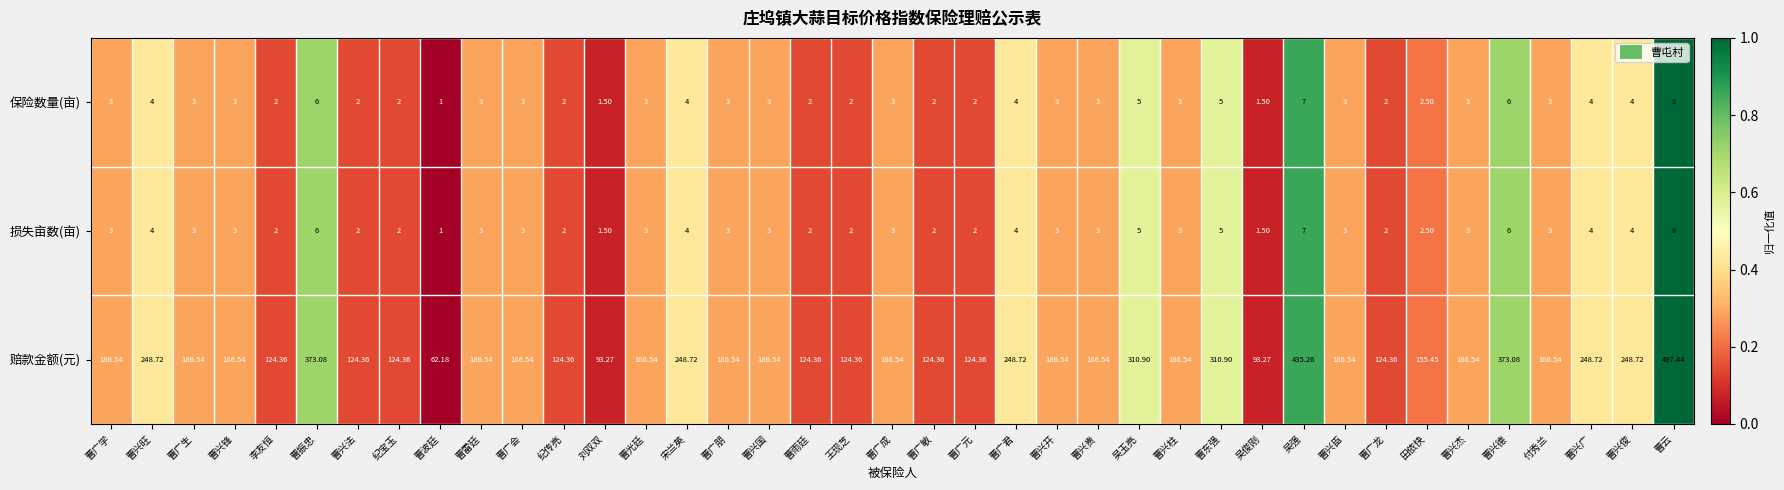

Which series has the largest total across all categories?

赔款金额(元)